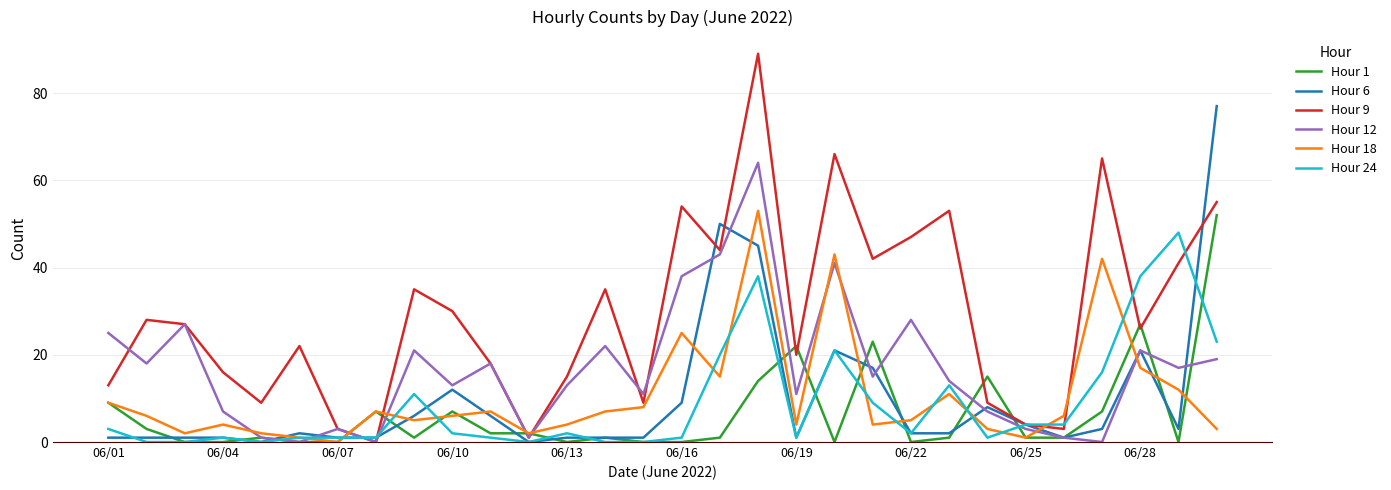

Which series has the largest total across all categories?

Hour 9